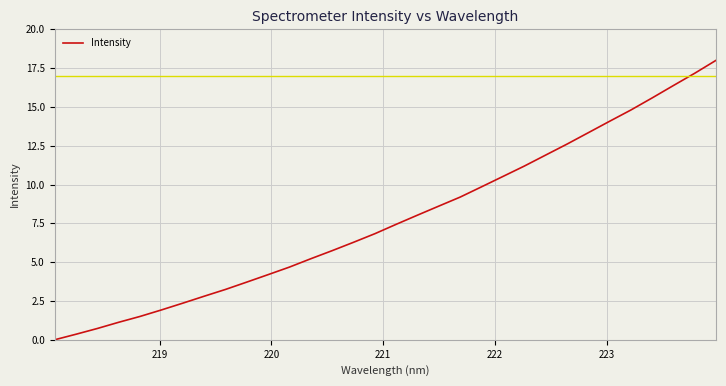

What is the greatest value displayed?

18.0